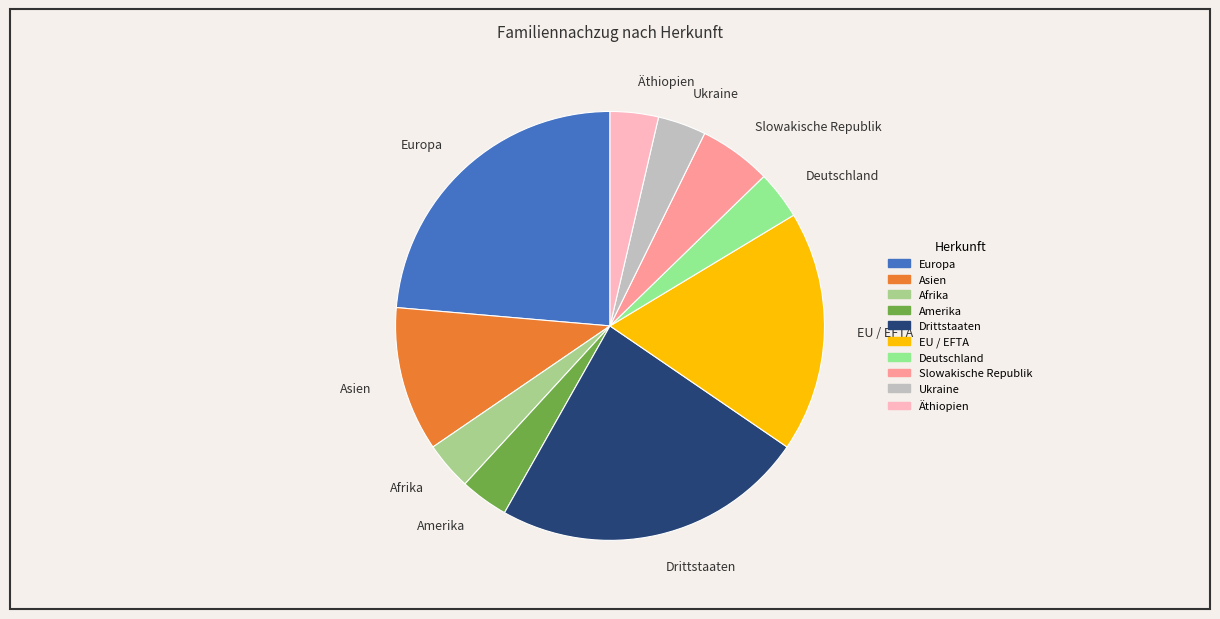

True or false: Deutschland accounts for 4% of the total.

True